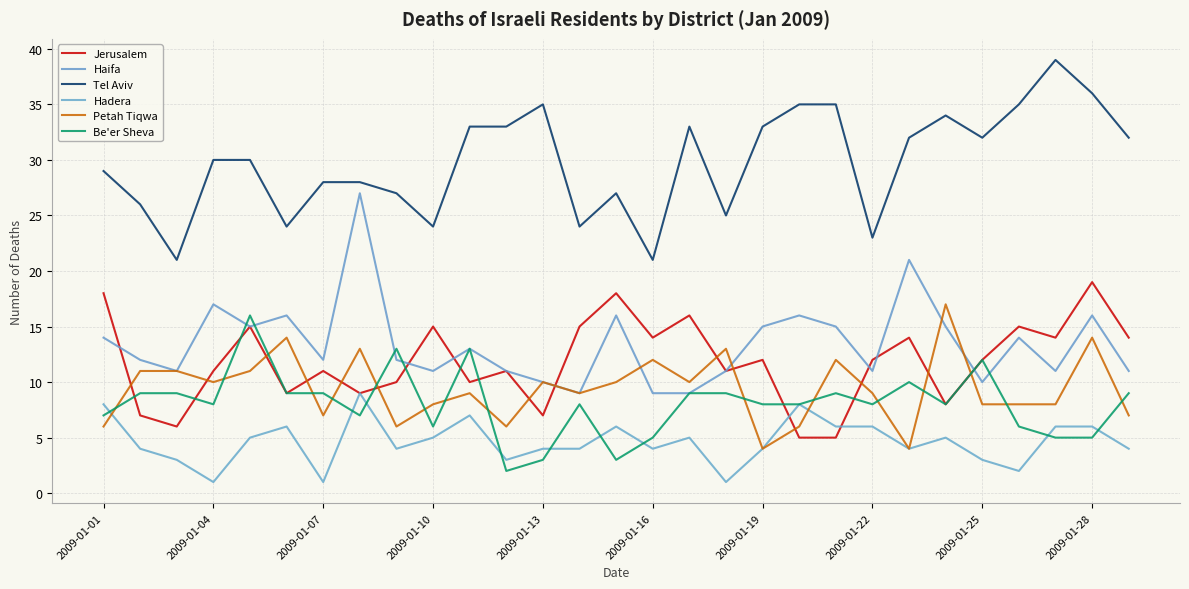

Rank the series by their maximum value, from lowest to highest.

Hadera, Be'er Sheva, Petah Tiqwa, Jerusalem, Haifa, Tel Aviv